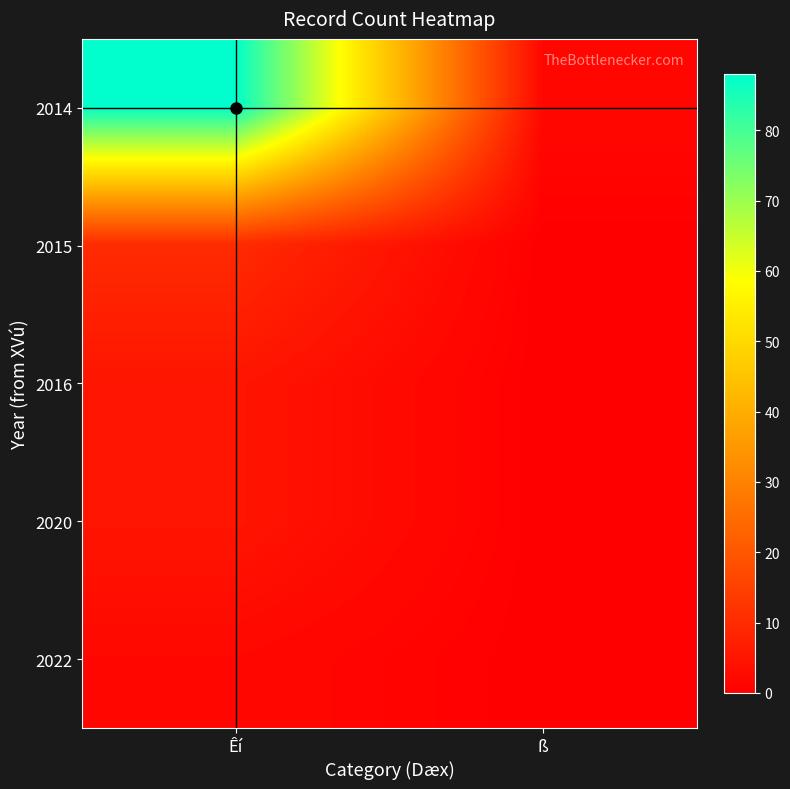

Rank the series by their maximum value, from lowest to highest.

2022, 2016, 2020, 2015, 2014